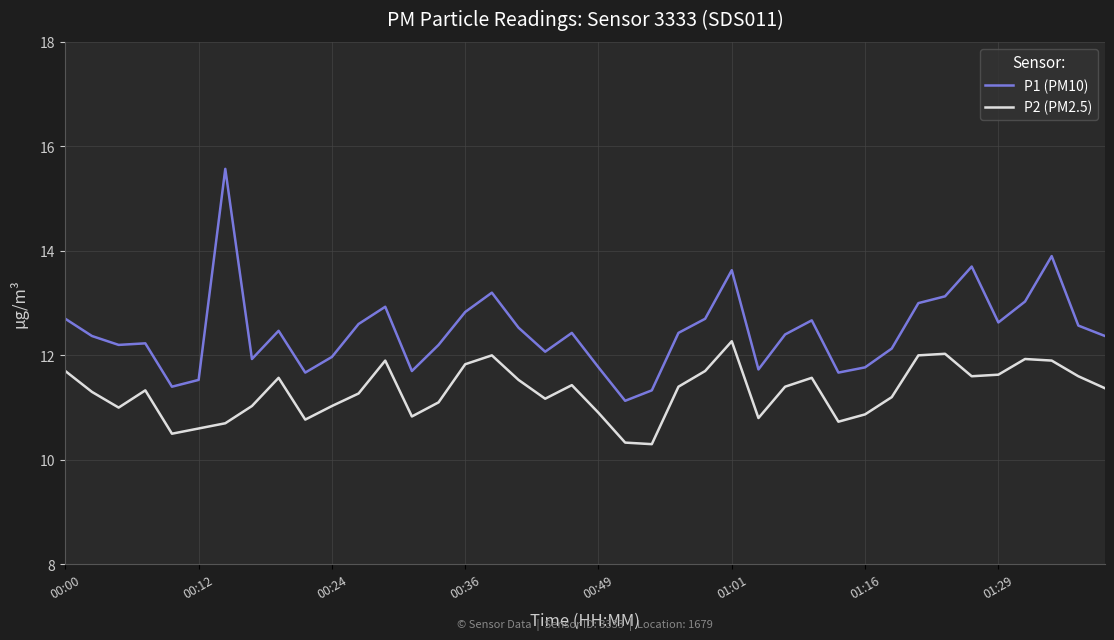

Which series has the largest total across all categories?

P1 (PM10)